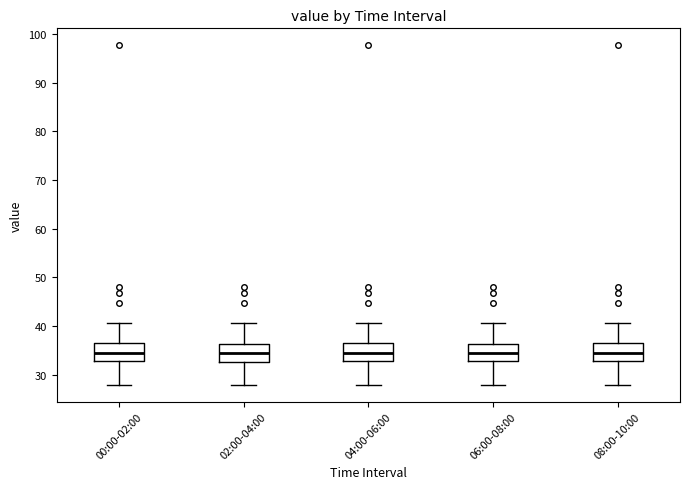

Where is the lower edge of the box for 02:00-04:00 on the y-axis? The values are not printed on the chart, so give them approximately, as read against the axis.

33